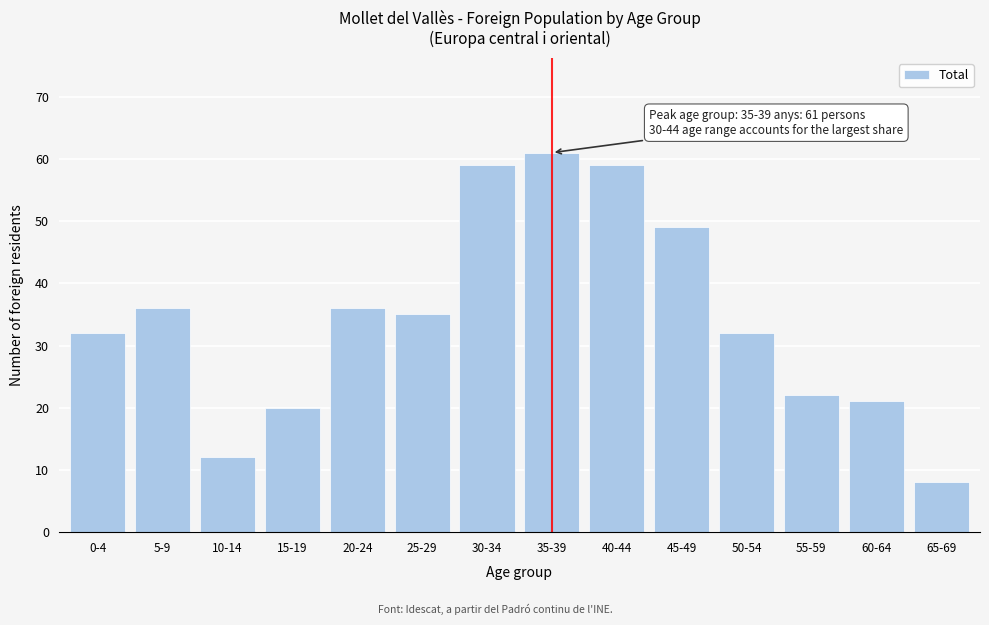

Reading left to right, what are all the values shown in this chart?

32	36	12	20	36	35	59	61	59	49	32	22	21	8